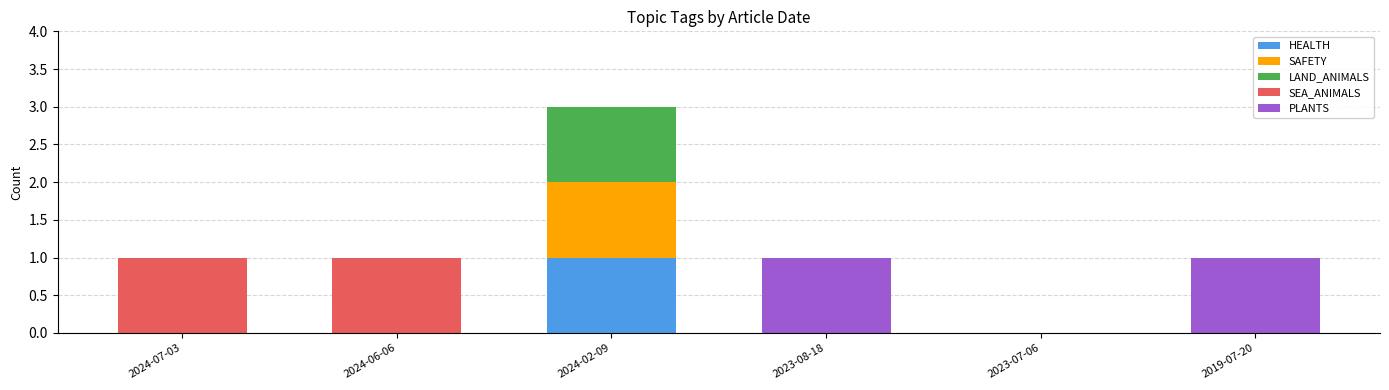

Are the bars grouped side by side (vs. stacked)?

No